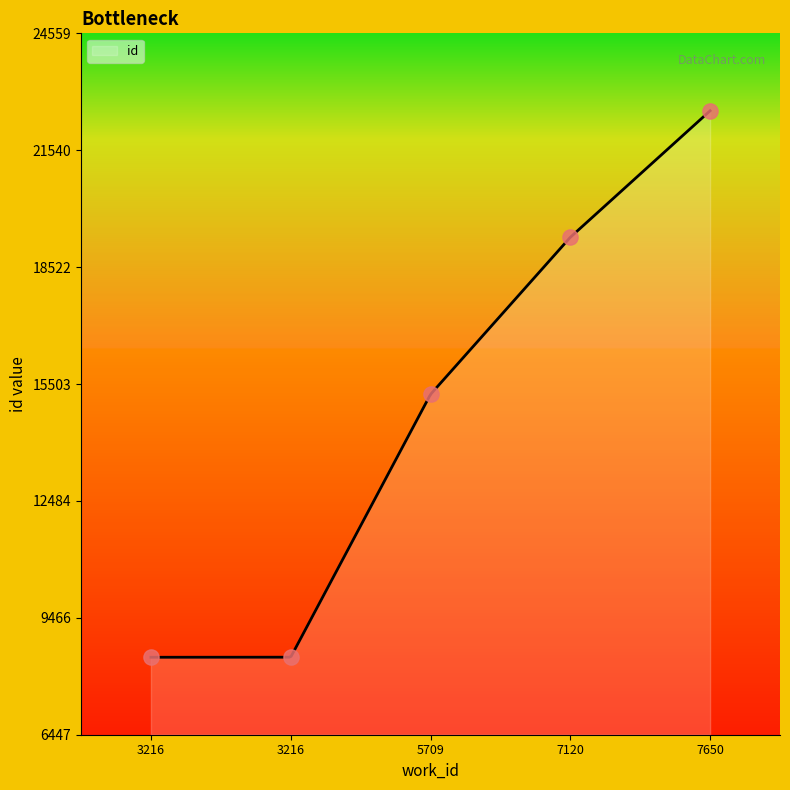

What is the change in value from 5709 to 7120?

+4057